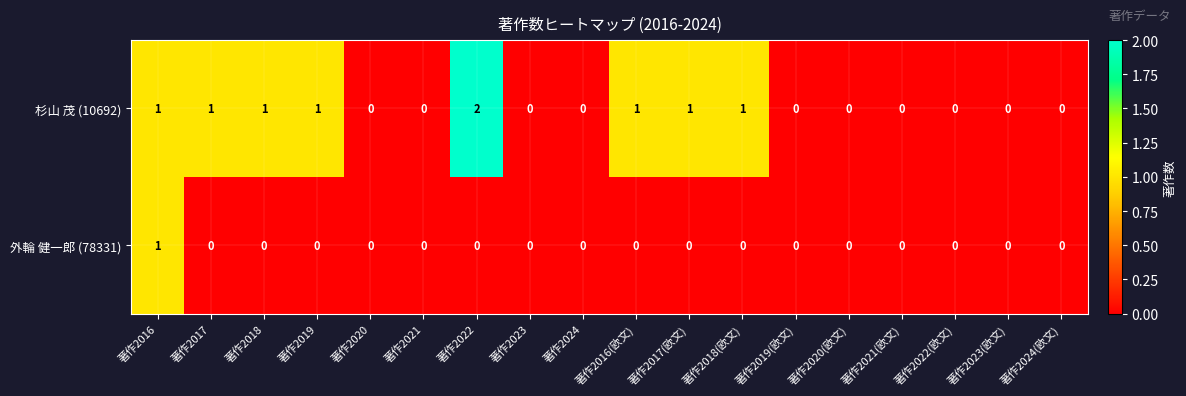

Which series changed the most between 著作2018(欧文) and 著作2024(欧文)?

杉山 茂 (10692)